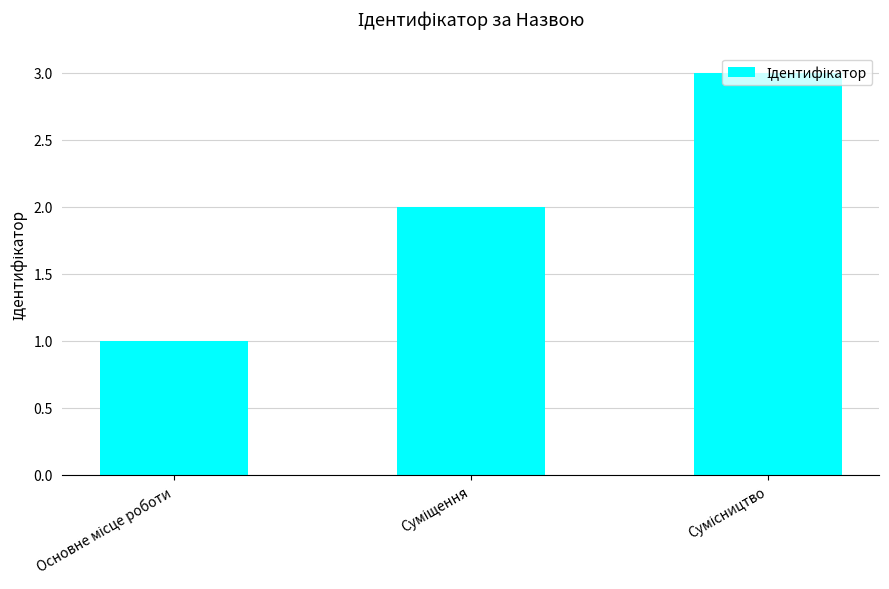

What is the greatest value displayed?

3